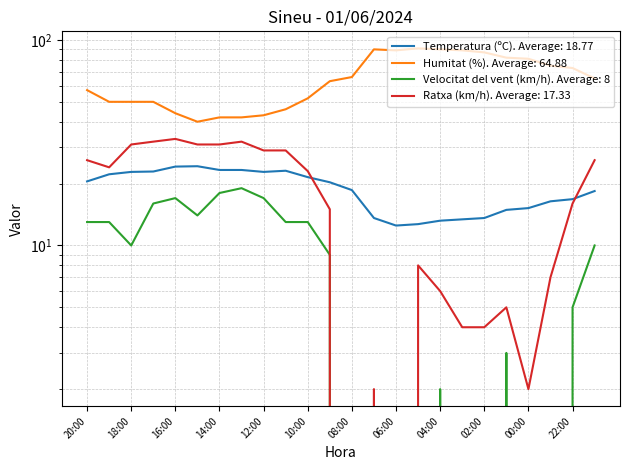

True or false: Temperatura (ºC) has more than 0 points higher than both neighbors.

True